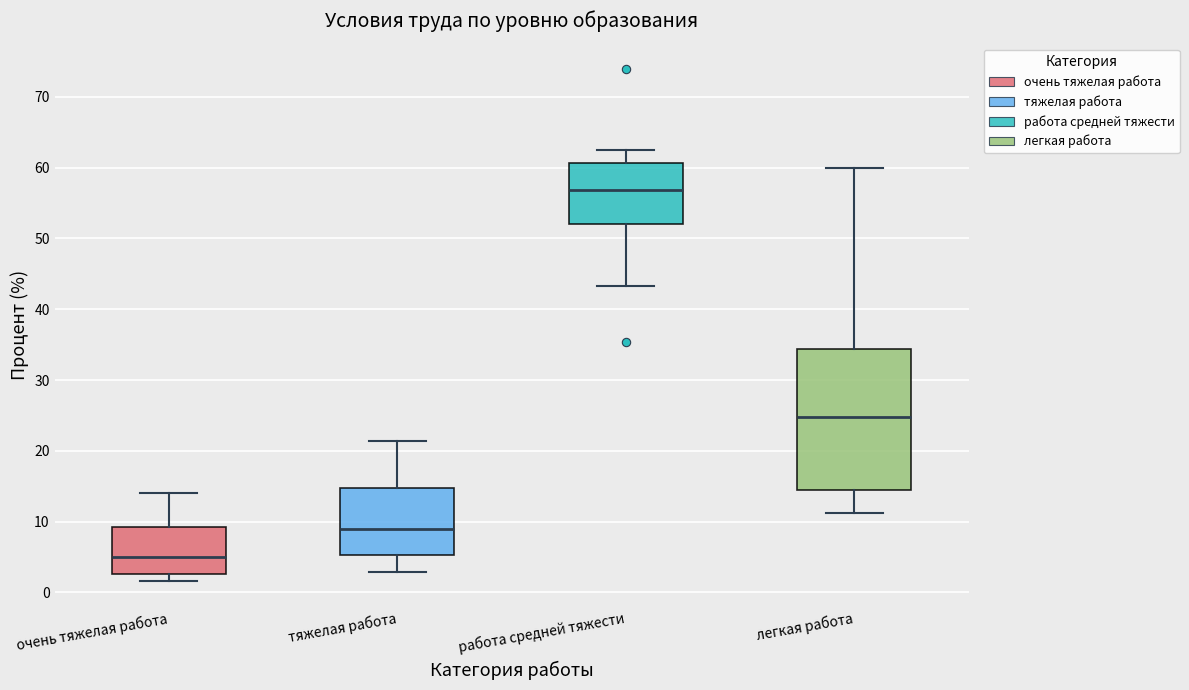

Reading left to right, read every box against the y-axis: the position of its median line, the range the box covers, and the ends of its whiskers. The values are not printed on the chart, so give them approximately, as read against the axis.

очень тяжелая работа: median 5, box 3 to 9, whiskers 2 to 14
тяжелая работа: median 9, box 5 to 15, whiskers 3 to 21
работа средней тяжести: median 57, box 52 to 61, whiskers 43 to 63
легкая работа: median 25, box 14 to 34, whiskers 11 to 60